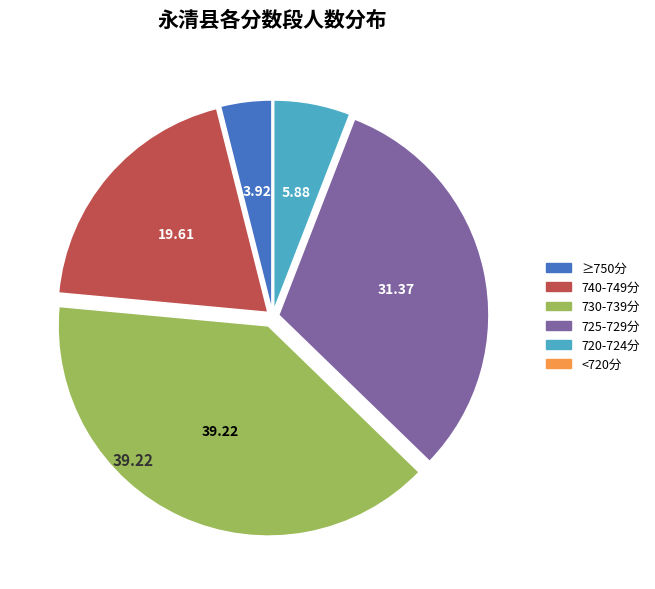

Which has a higher value, 725-729分 or 730-739分?

730-739分